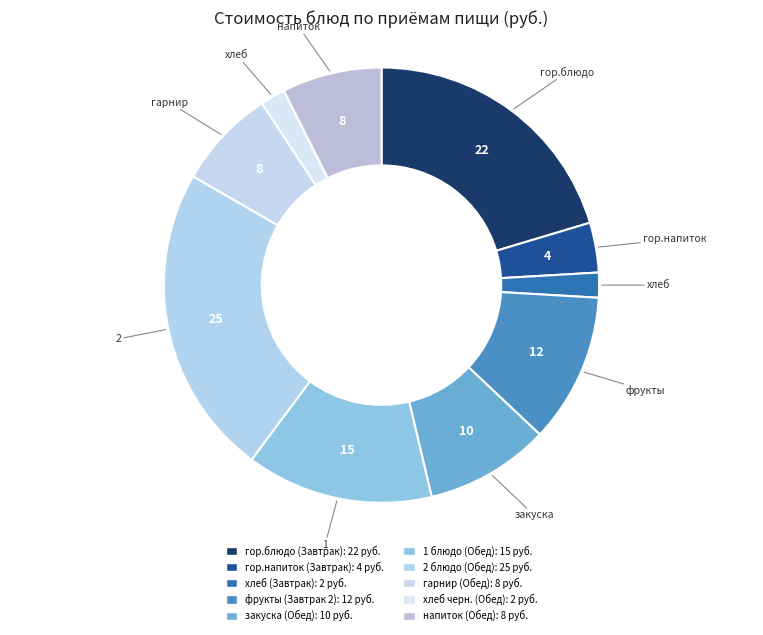

To the nearest percent, what is the combined percentage of фрукты (Завтрак 2) and закуска (Обед)?

20%